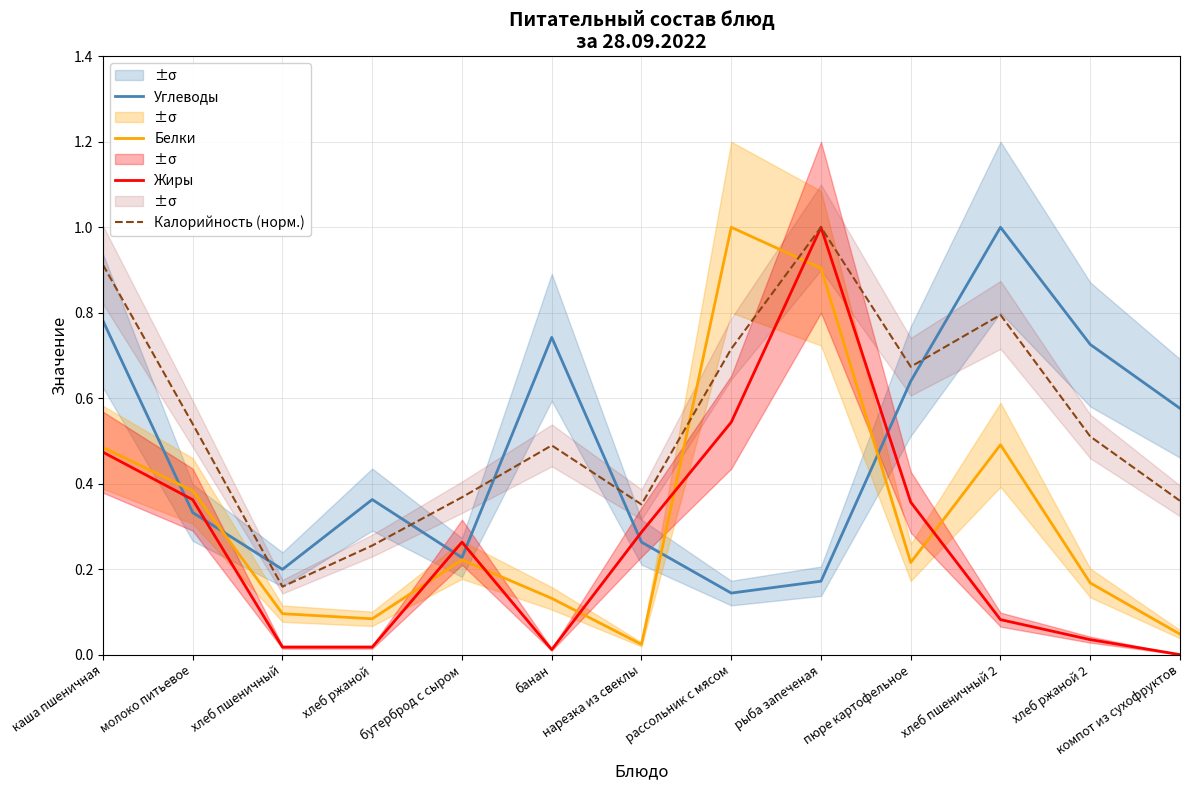

At which category is the sum across all series the highest?

рыба запеченая